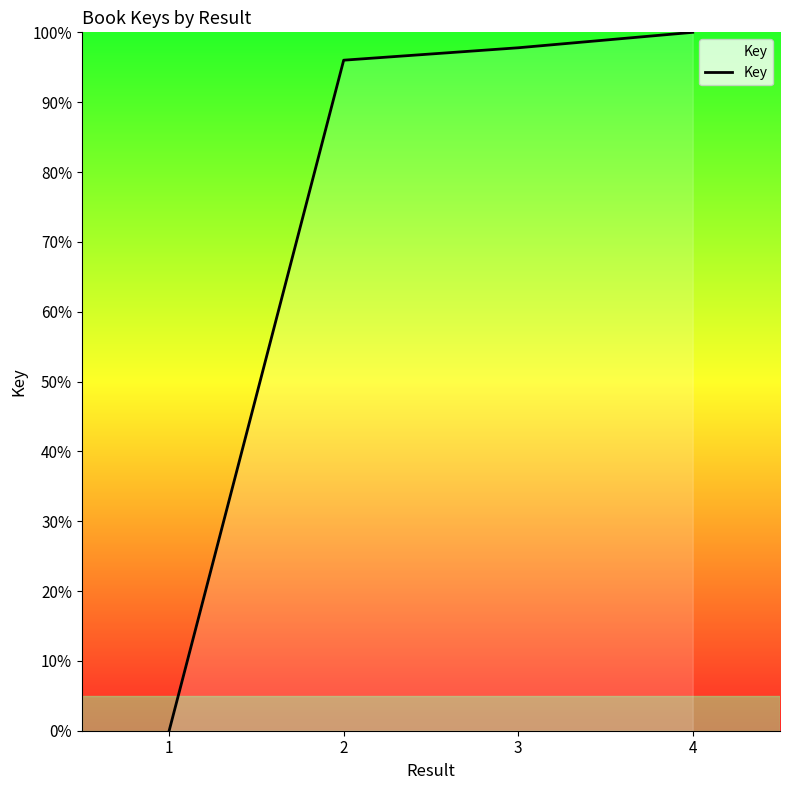

Count the number of categories in the chart.

4